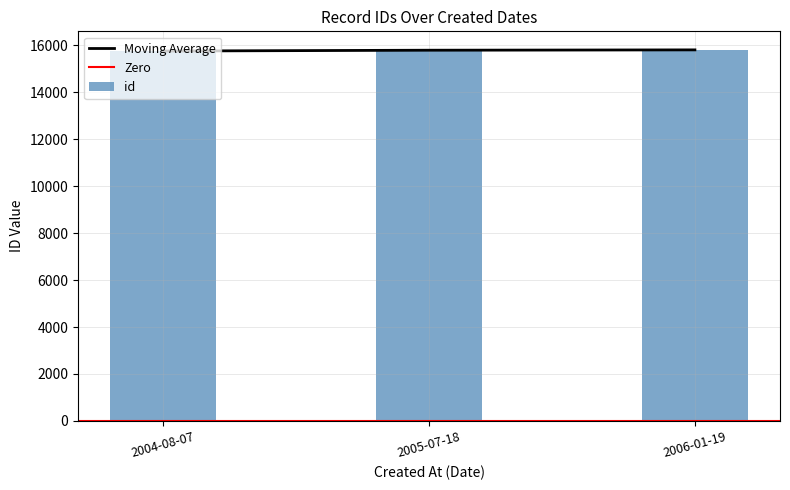

Approximately how many times larger is the value at 2005-07-18 compared to 2006-01-19?

1.0